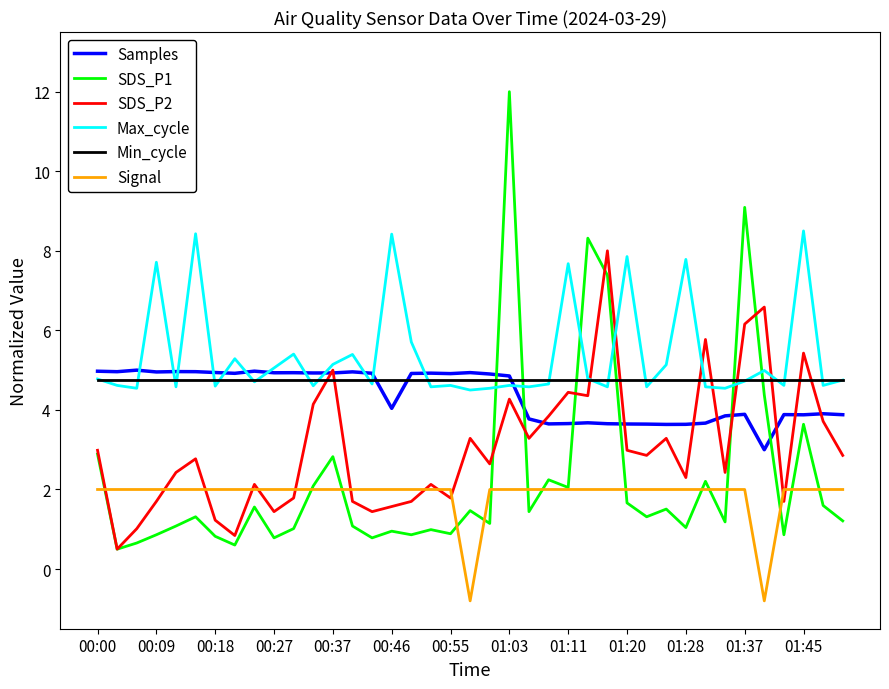

What is the sum of all SDS_P1 values?

88.3